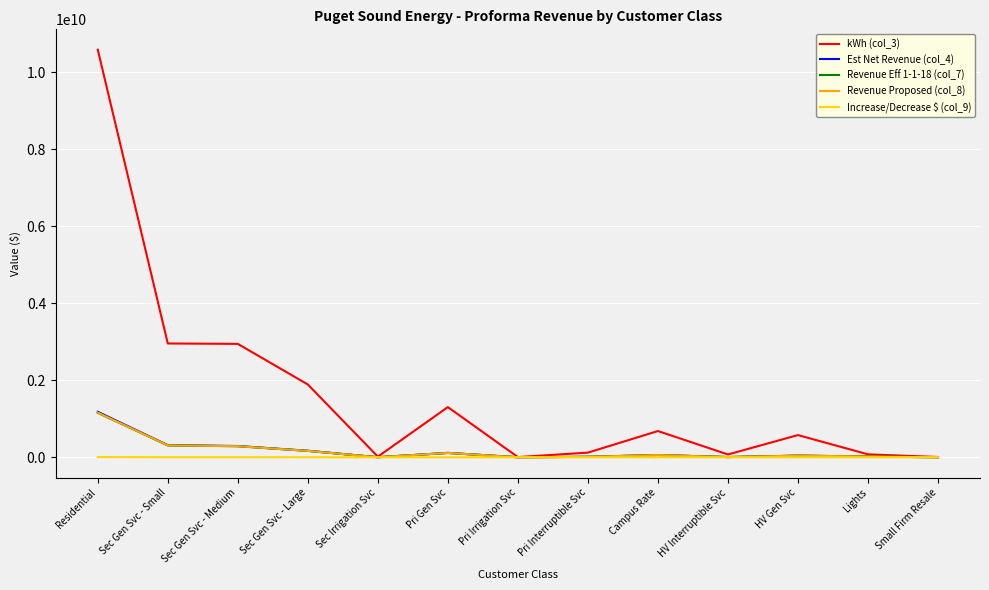

True or false: kWh (col_3) has a value of 987914285.8 at HV Gen Svc.

False